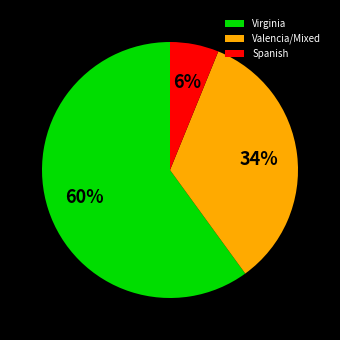

What is the smallest slice in the pie chart?

Spanish